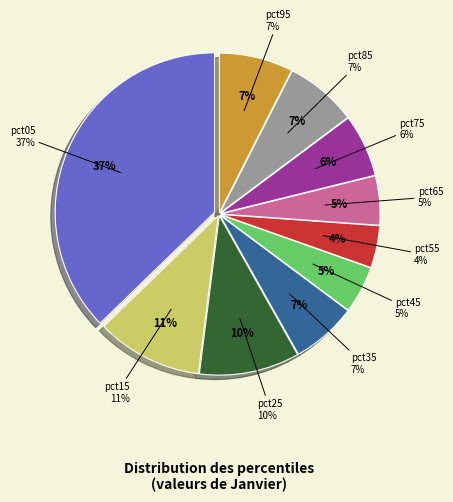

How many slices are in this pie chart?

10